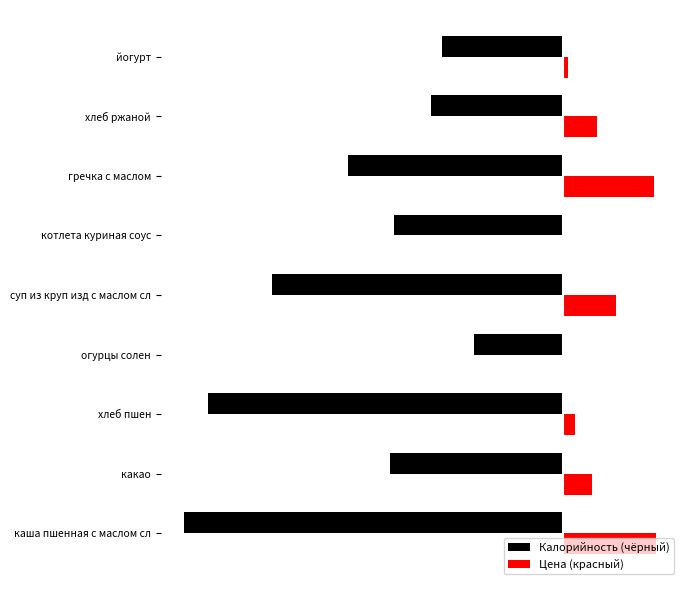

Which series has the largest total across all categories?

Цена (красный)